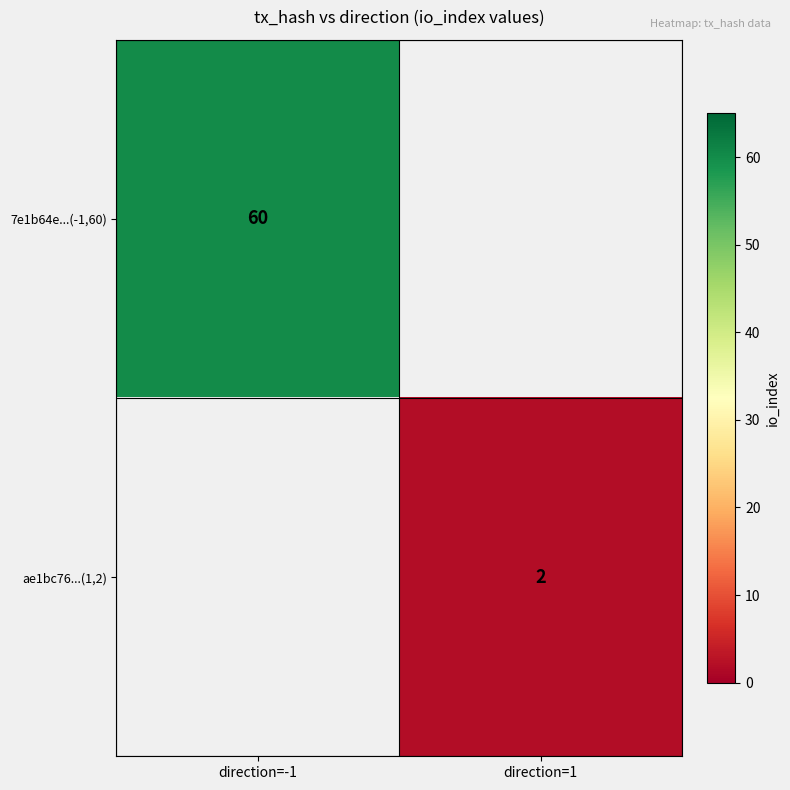

What is the maximum value shown in the chart?

60.0